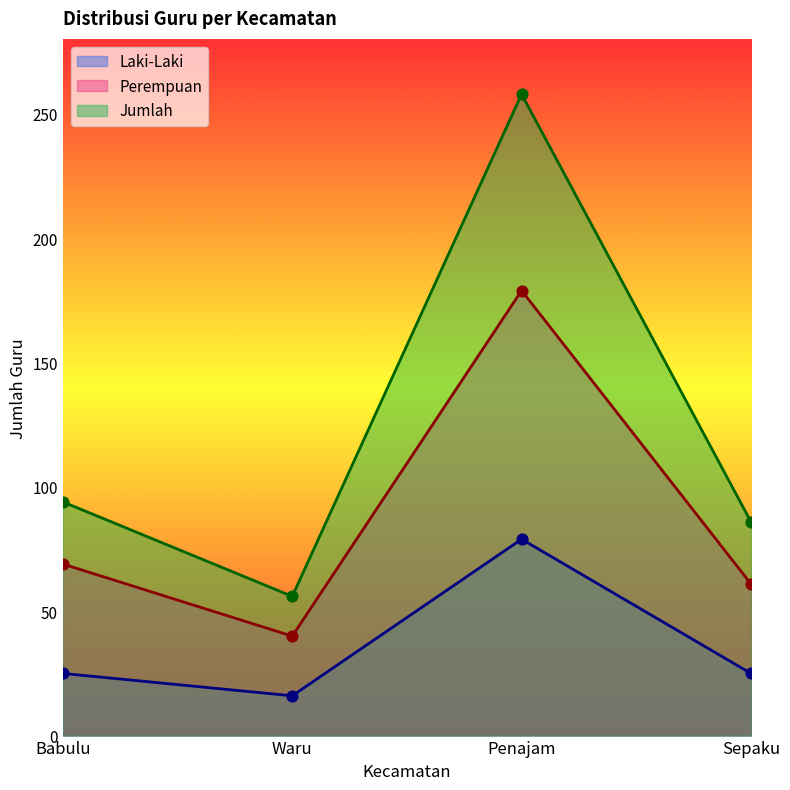

Which series has the largest total across all categories?

Jumlah